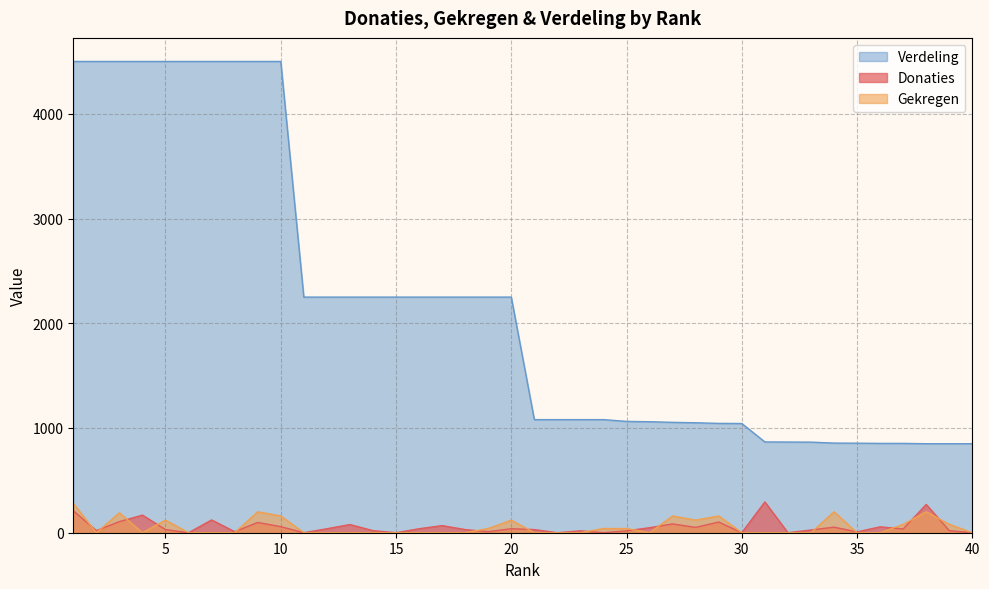

Which series has the largest range (max minus min)?

Verdeling